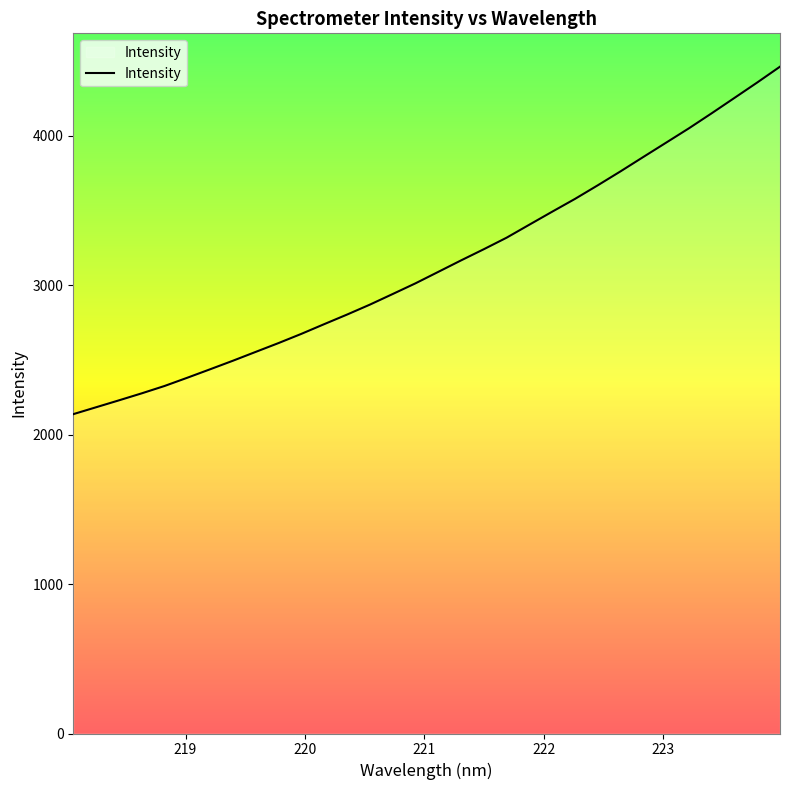

What is the minimum value shown in the chart?

2137.4